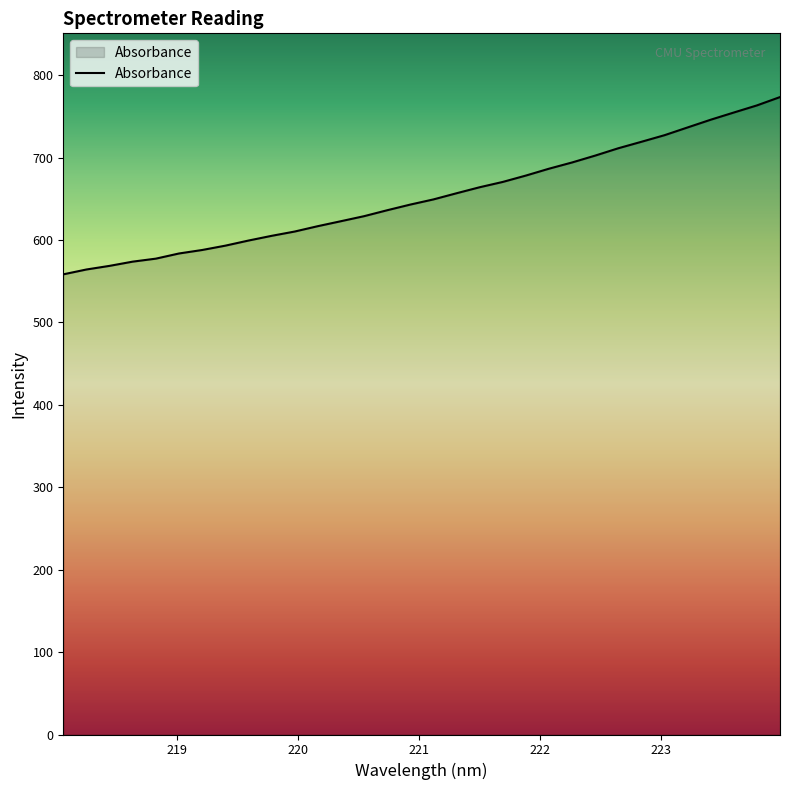

What is the smallest value displayed?

558.4